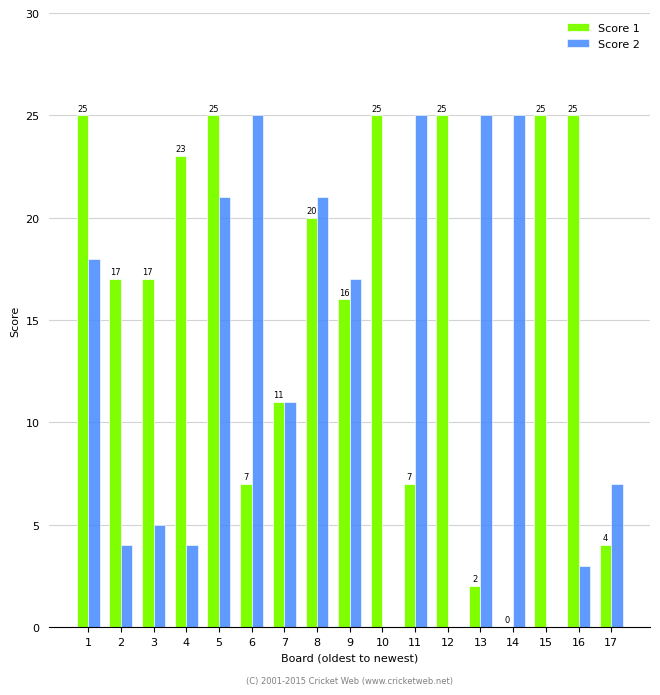

Which series changed the most between 7 and 9?

Score 2